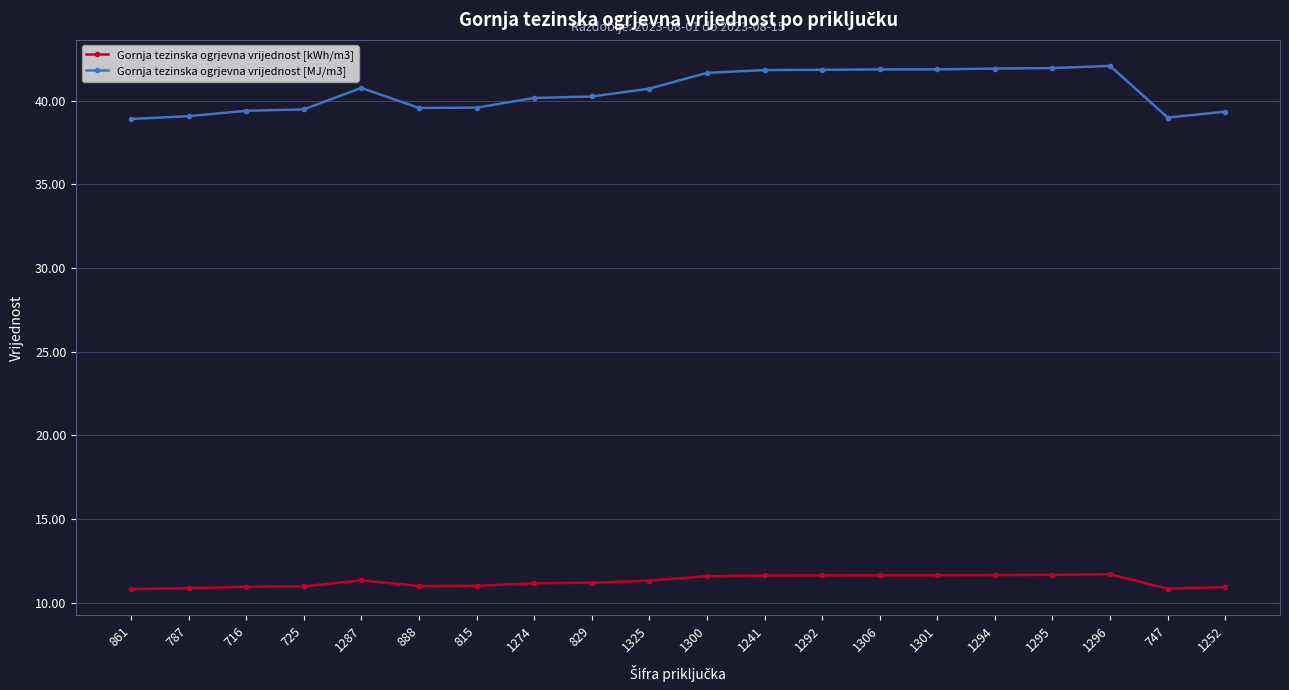

True or false: Gornja tezinska ogrjevna vrijednost [kWh/m3] has more than 1 points higher than both neighbors.

True